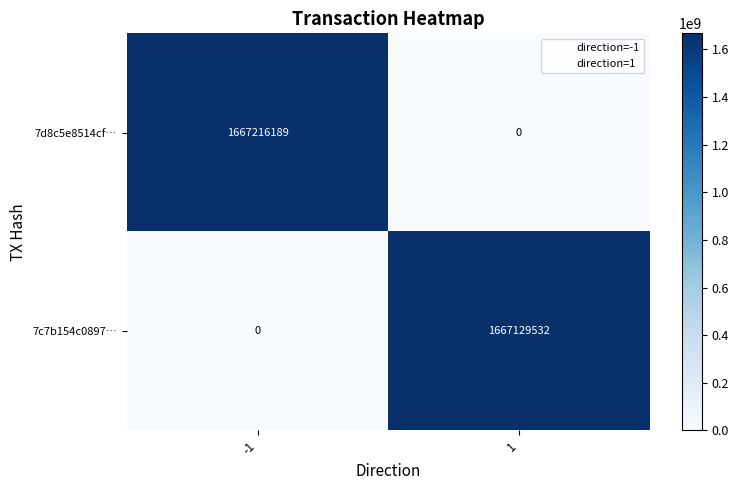

At how many categories does at least one series exceed 151380381?

2